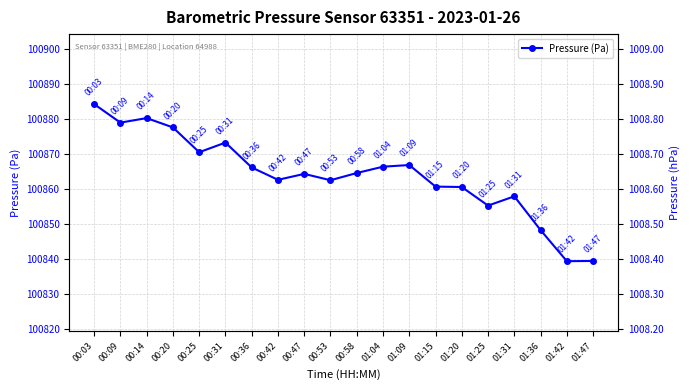

The chart shows a value of 168405.9 at 00:20. True or false?

False